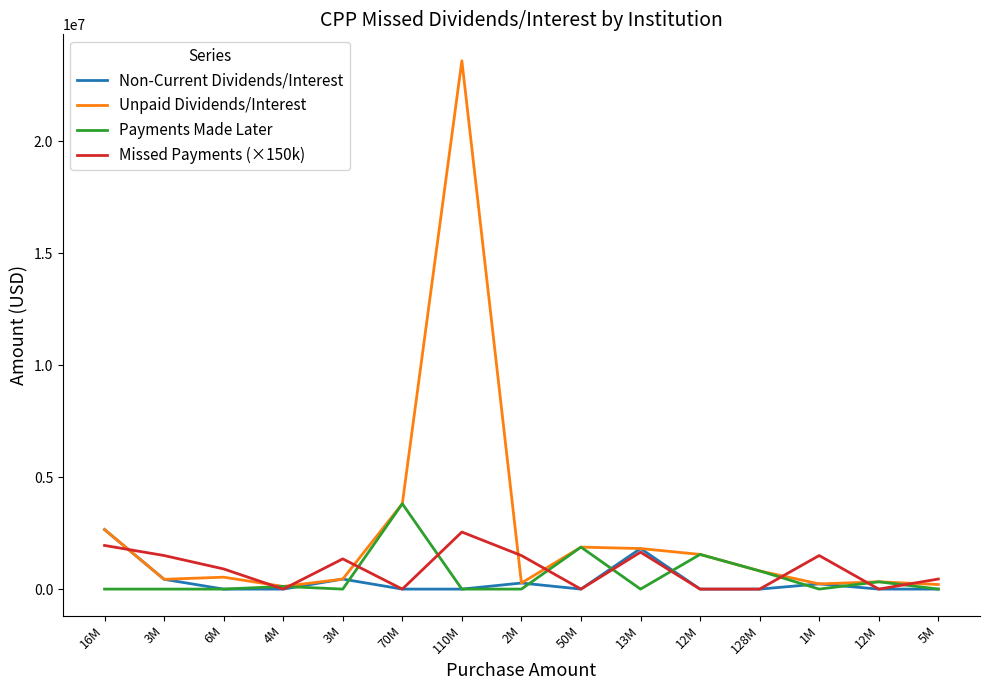

What are all the series names shown in the legend?

Non-Current Dividends/Interest, Unpaid Dividends/Interest, Payments Made Later, Missed Payments (×150k)